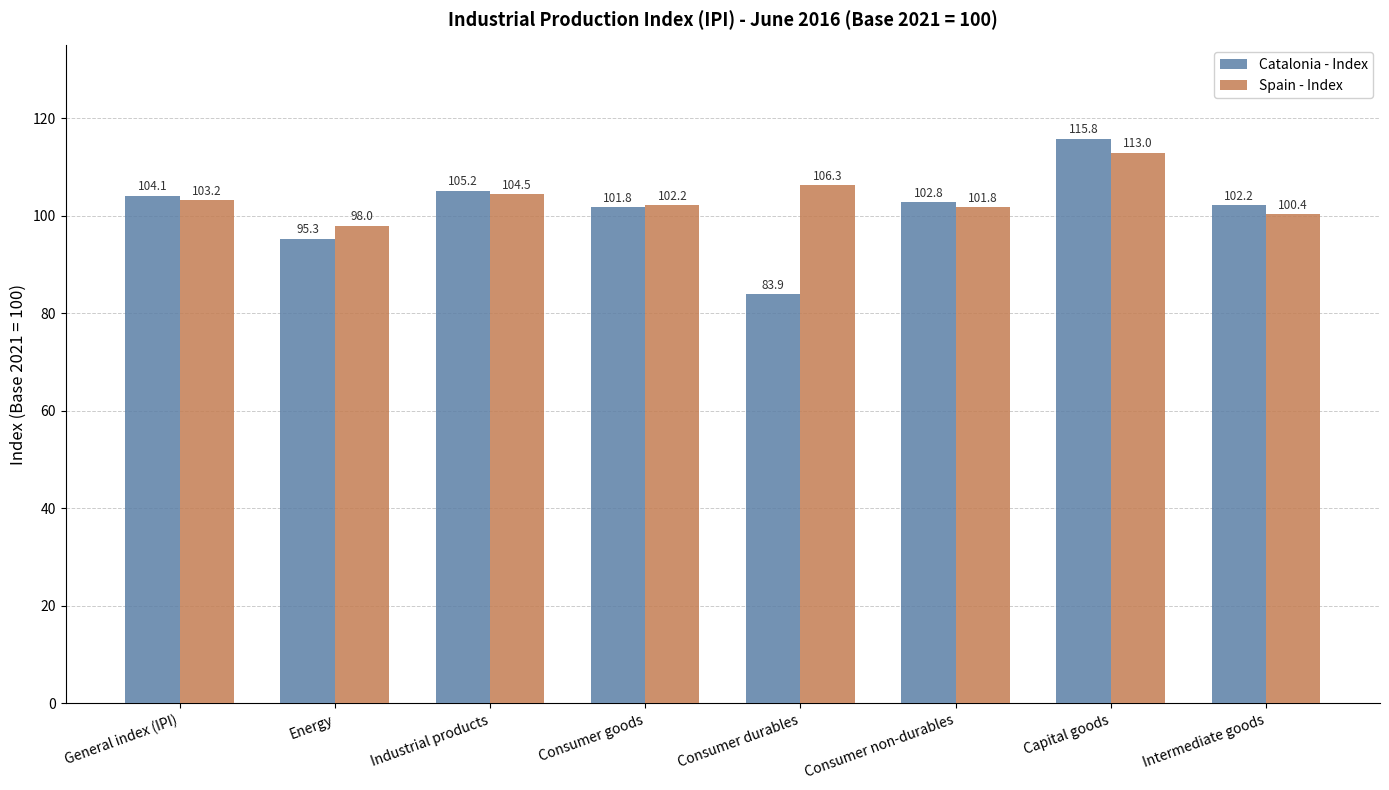

What is the minimum value shown in the chart?

83.9